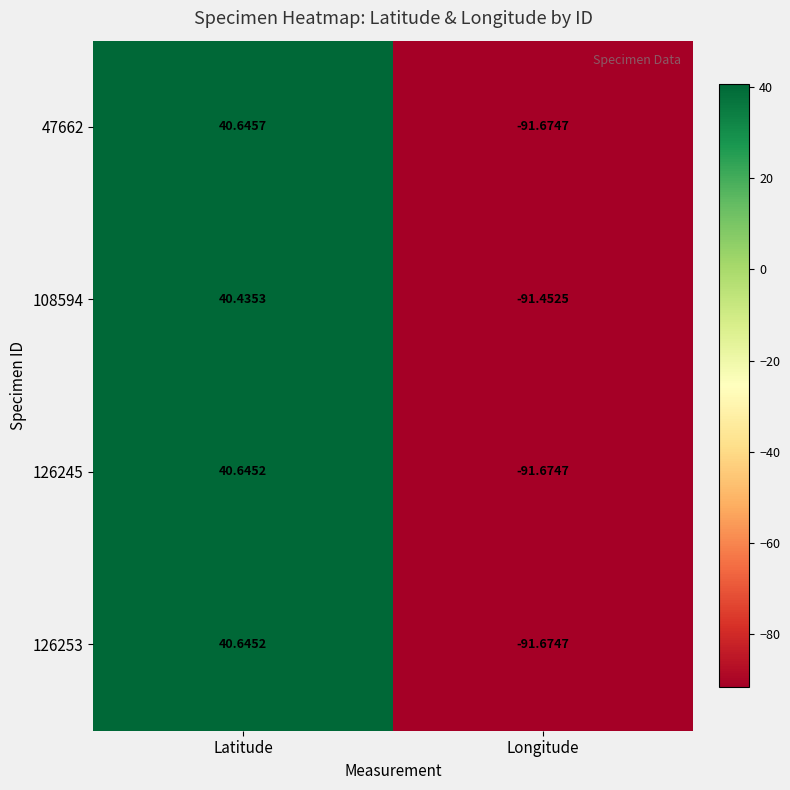

Is the value of 47662 at Latitude greater than the value of 126253 at Longitude?

Yes